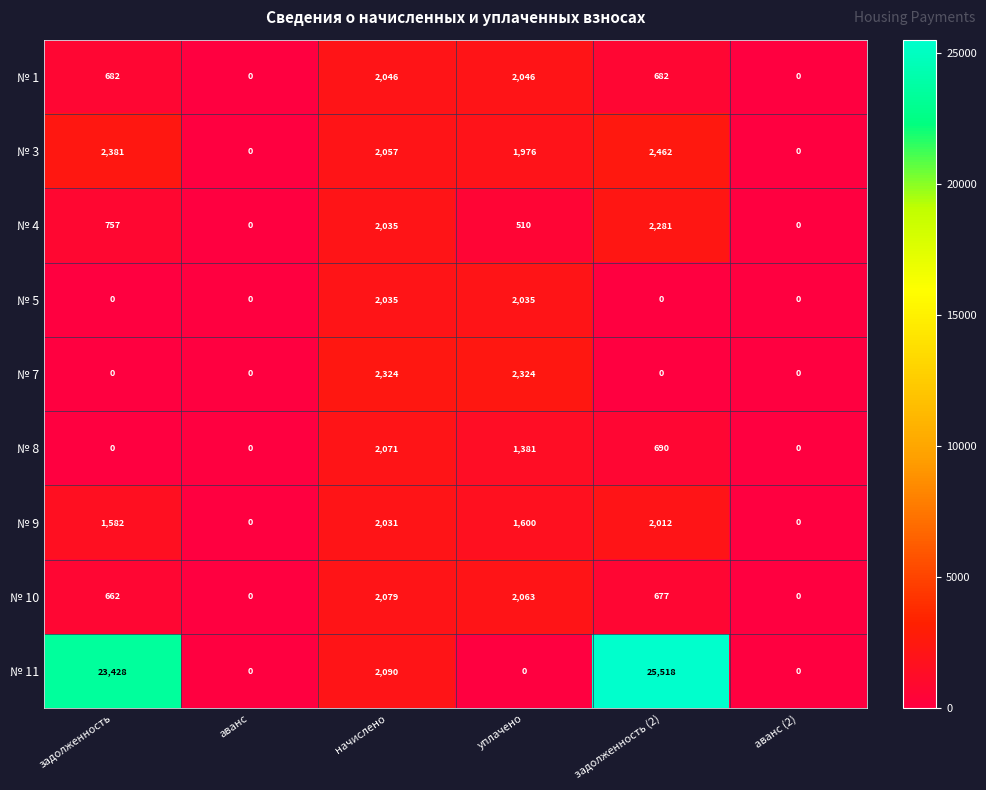

Count the number of categories in the chart.

6